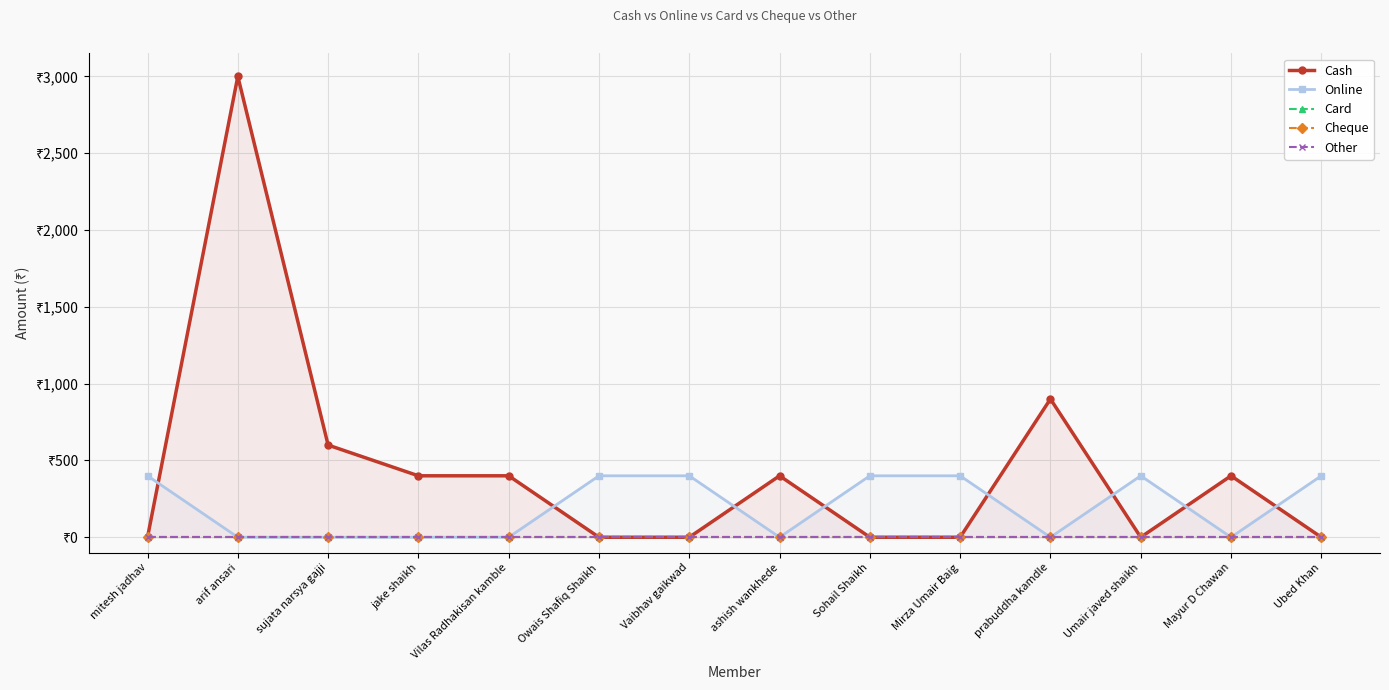

True or false: Other and Card intersect in this chart.

False